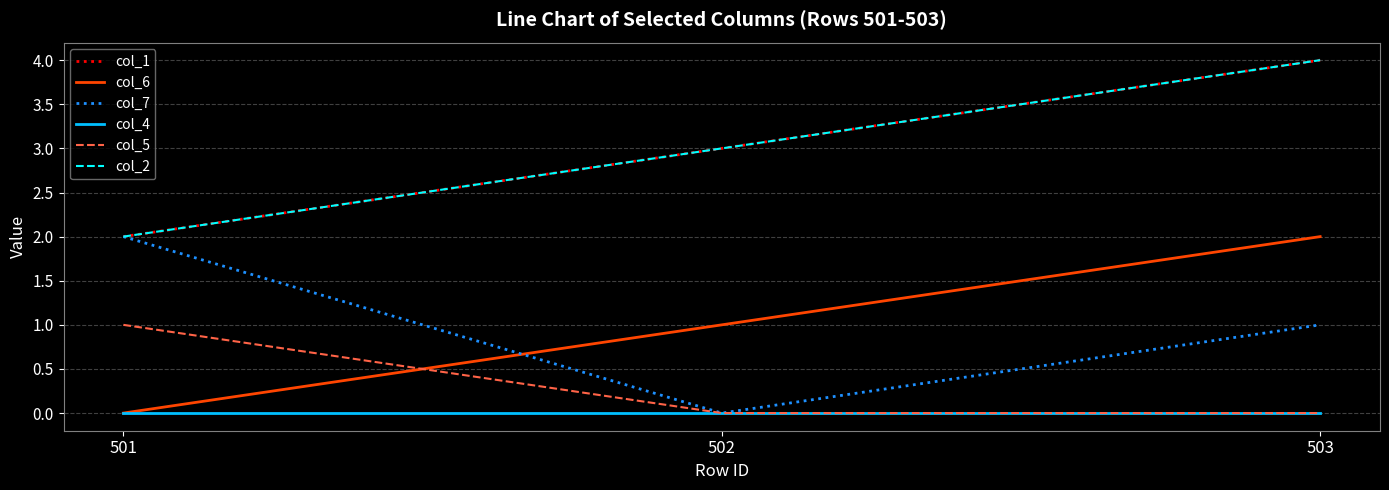

What is the spread (max minus min) of values at 501?

2